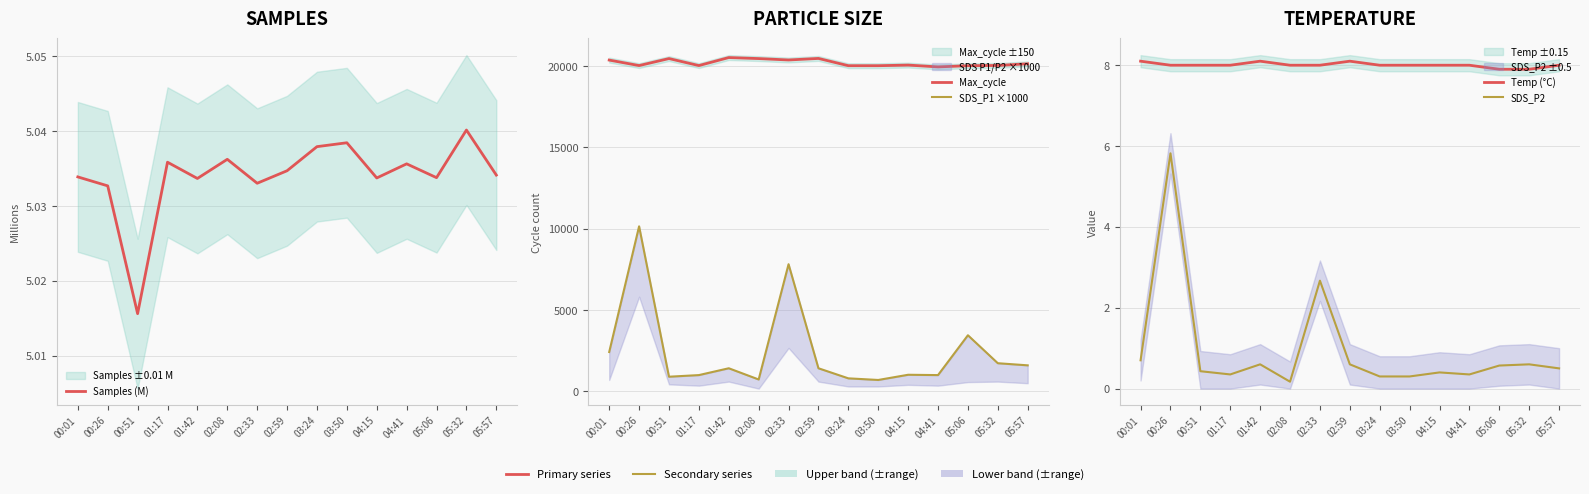

Reading right to left, list all the values displayed in this chart.

Samples (M): 5.0	5.0	5.0	5.0	5.0	5.0	5.0	5.0	5.0	5.0	5.0	5.0	5.0	5.0	5.0
Max_cycle: 20147.0	20044.0	20029.0	19955.0	20067.0	20029.0	20029.0	20476.0	20381.0	20467.0	20530.0	20037.0	20468.0	20037.0	20375.0
SDS_P1 ×1000: 1600.0	1730.0	3450.0	1000.0	1020.0	700.0	800.0	1420.0	7820.0	730.0	1420.0	1000.0	900.0	10150.0	2420.0
Temp (°C): 8.0	7.9	7.9	8.0	8.0	8.0	8.0	8.1	8.0	8.0	8.1	8.0	8.0	8.0	8.1
SDS_P2: 0.5	0.6	0.6	0.3	0.4	0.3	0.3	0.6	2.7	0.2	0.6	0.3	0.4	5.8	0.7